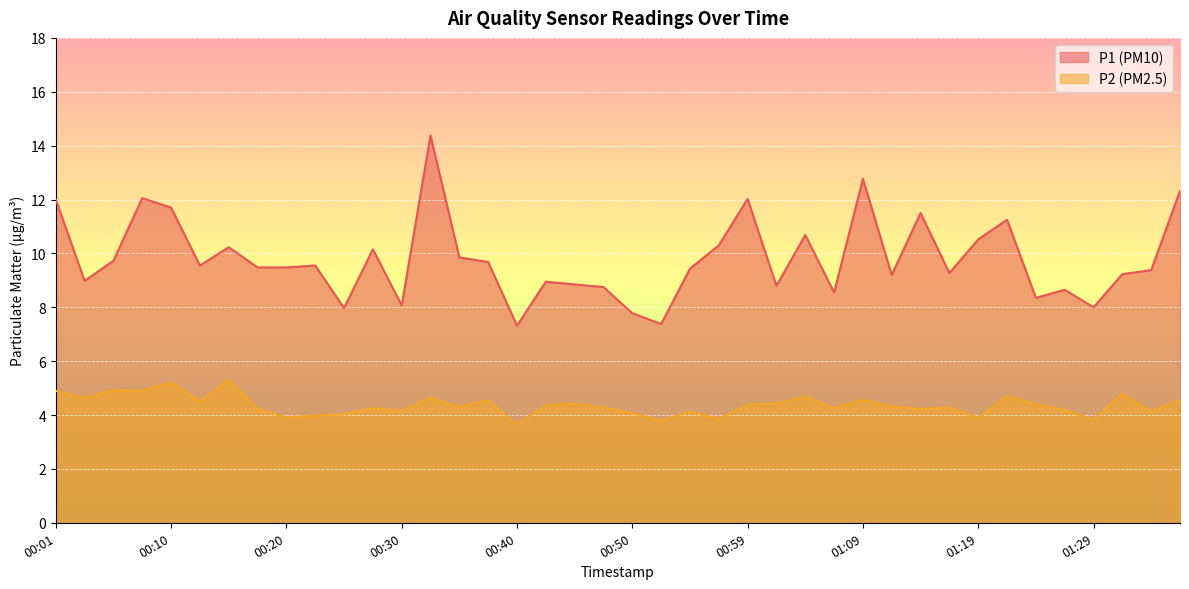

What is the sum of the P2 values at 01:22 and 00:18?

8.9